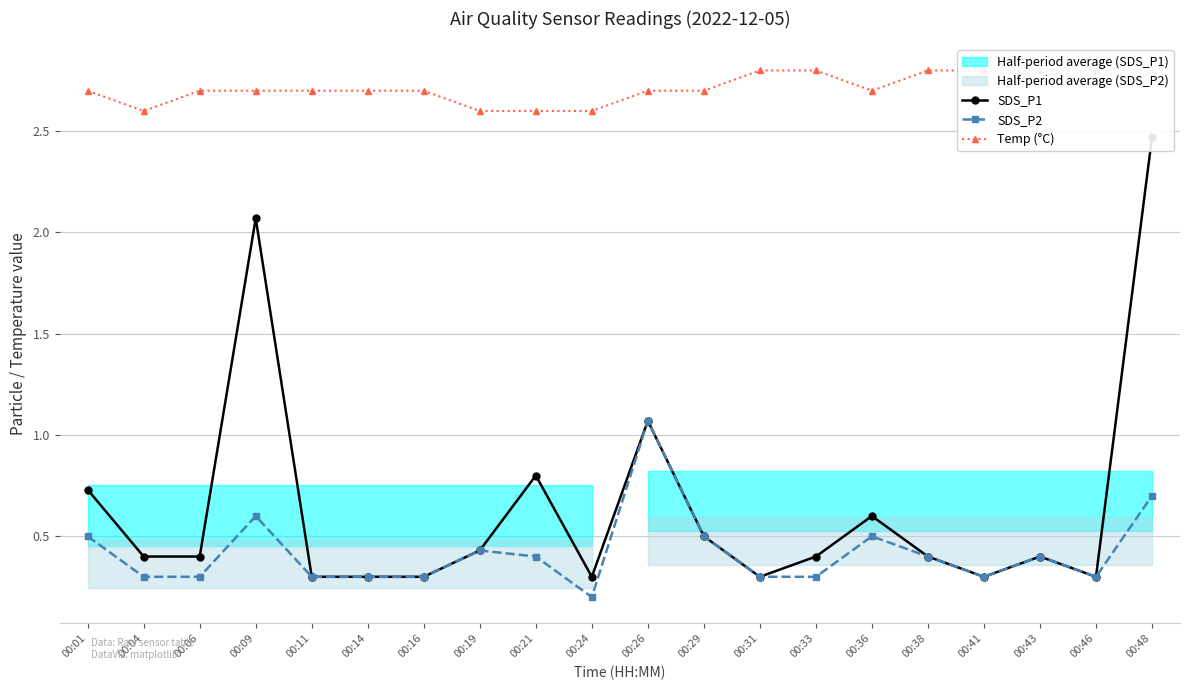

What is the smallest value displayed?

0.2